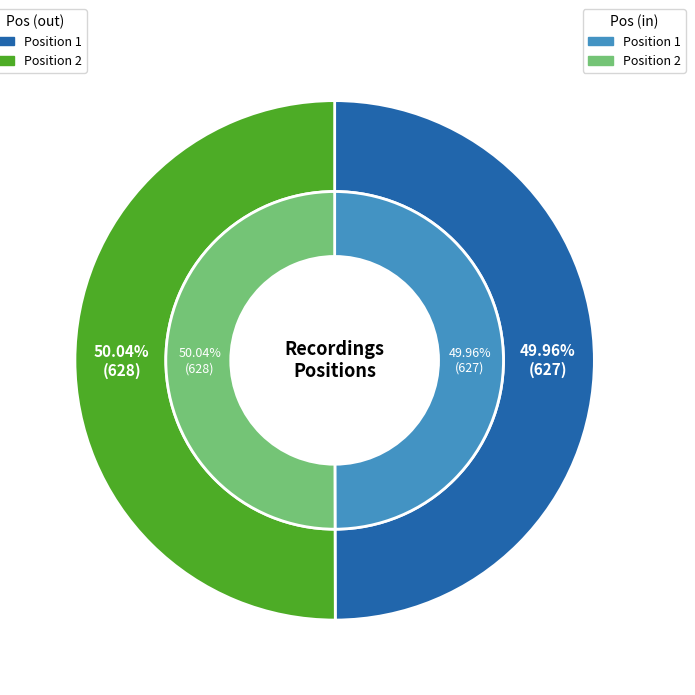

Which category has the smallest portion of the pie?

1